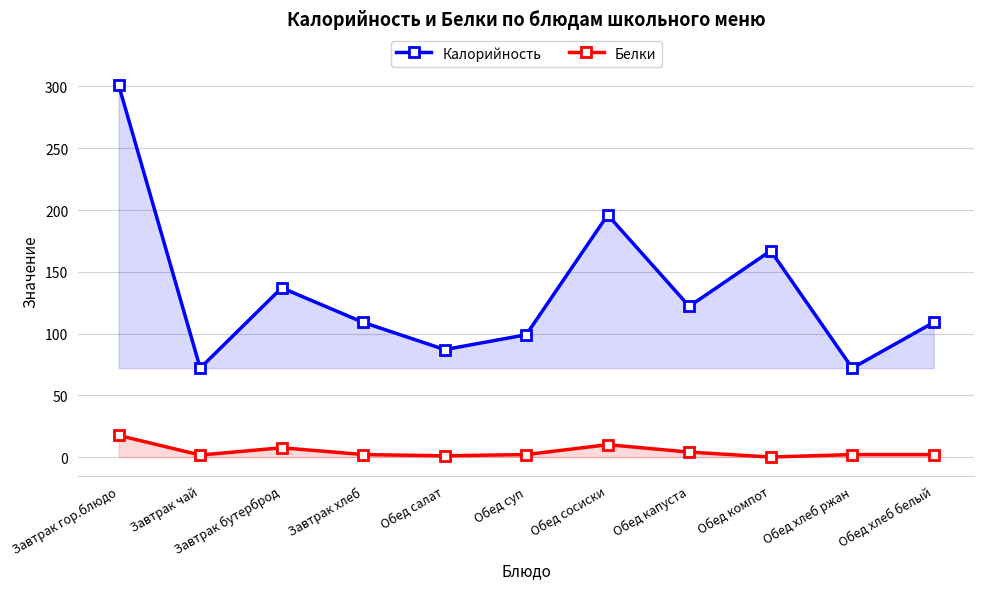

Which series has the widest spread of values?

Калорийность